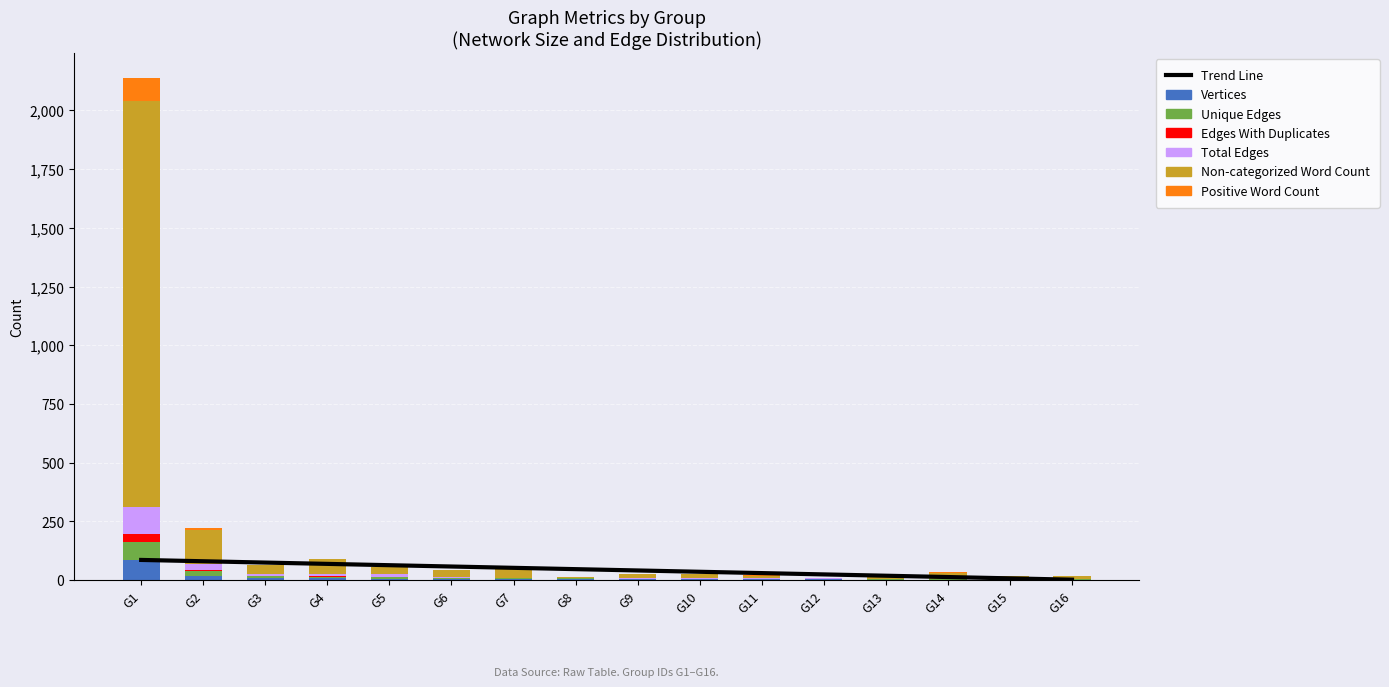

The Vertices series shows 5 at G11. True or false?

False